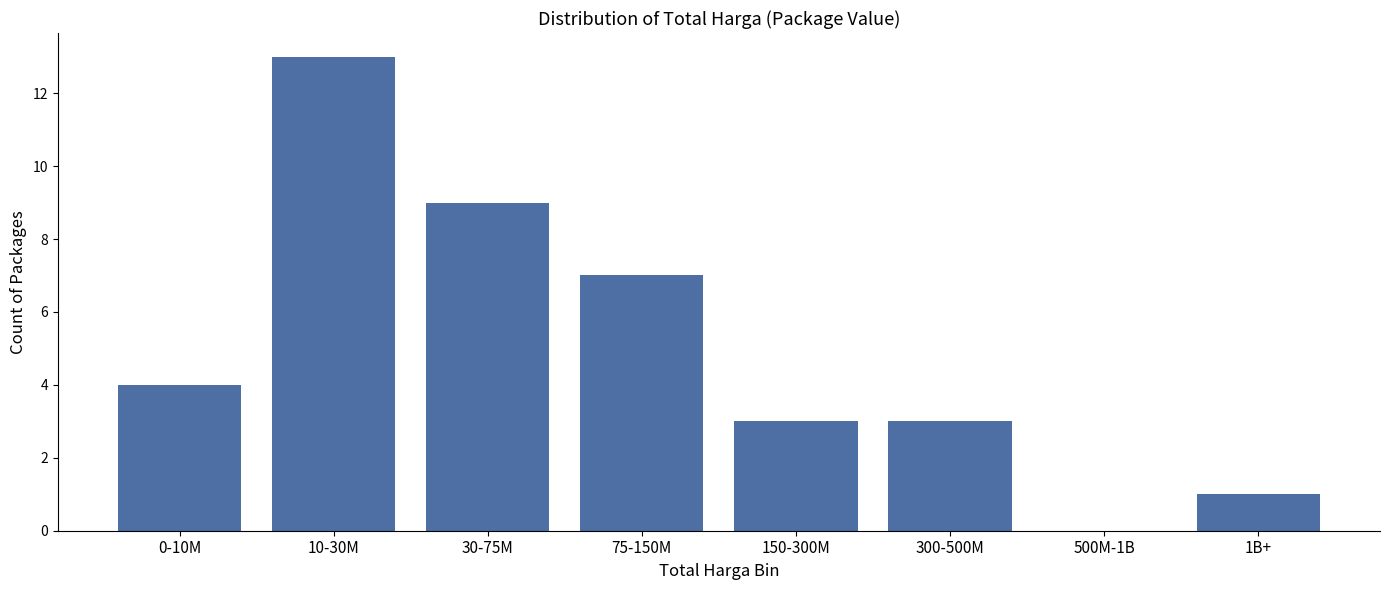

Which label corresponds to the largest value in the chart?

10-30M